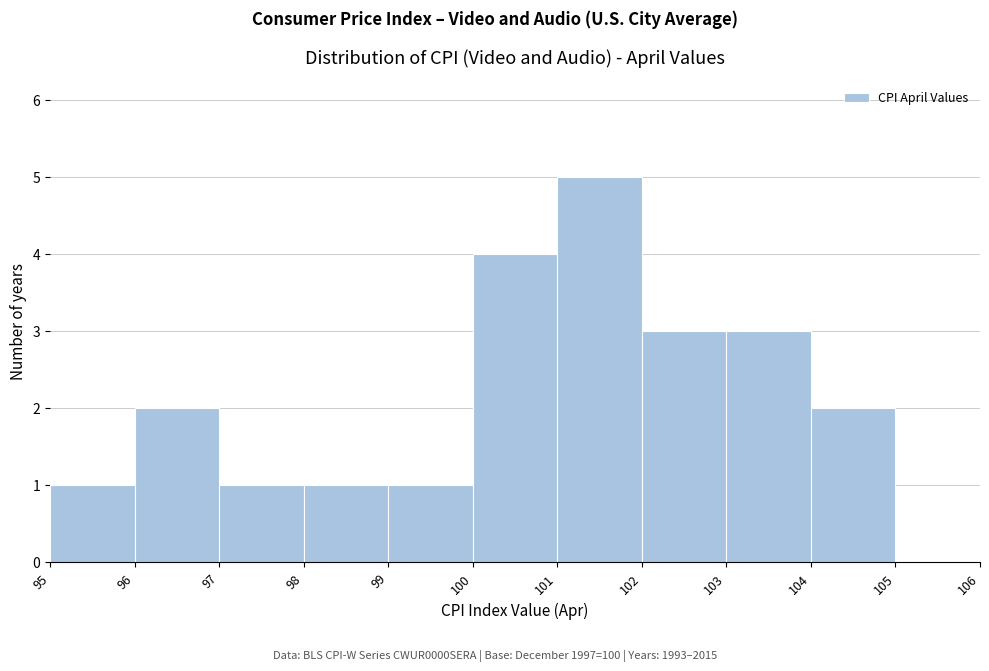

Reading left to right, transcribe this chart: for each bar, give the range it covers on the x-axis and its height. The values are not printed on the chart, so give them approximately, as read against the axis.

95 to 96: 1
96 to 97: 2
97 to 98: 1
98 to 99: 1
99 to 100: 1
100 to 101: 4
101 to 102: 5
102 to 103: 3
103 to 104: 3
104 to 105: 2
105 to 106: 0